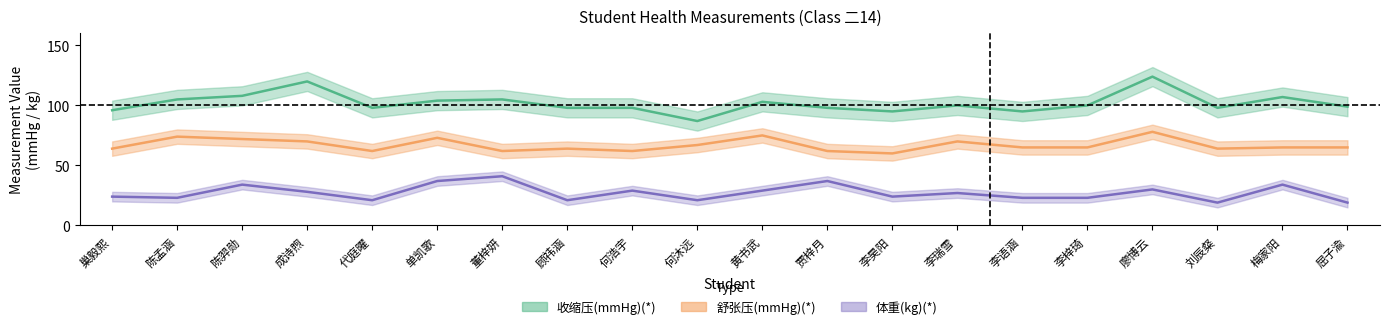

Between 李昊阳 and 顾祎涵, which is larger?

顾祎涵